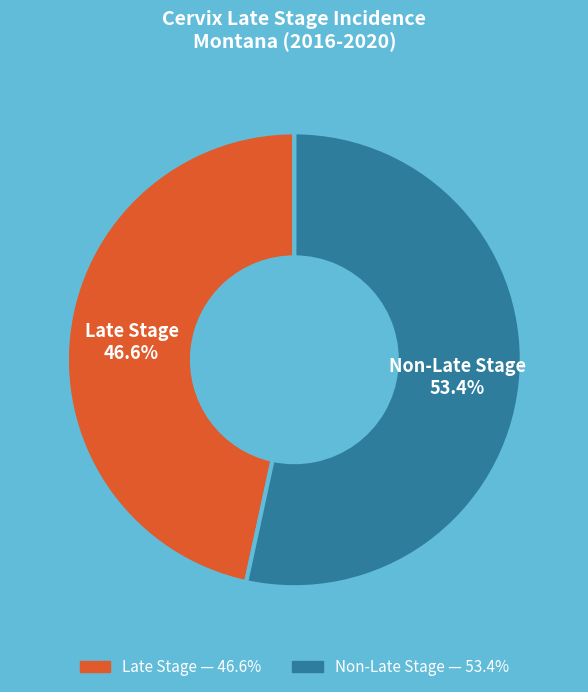

To the nearest percent, what is the average slice percentage?

50%